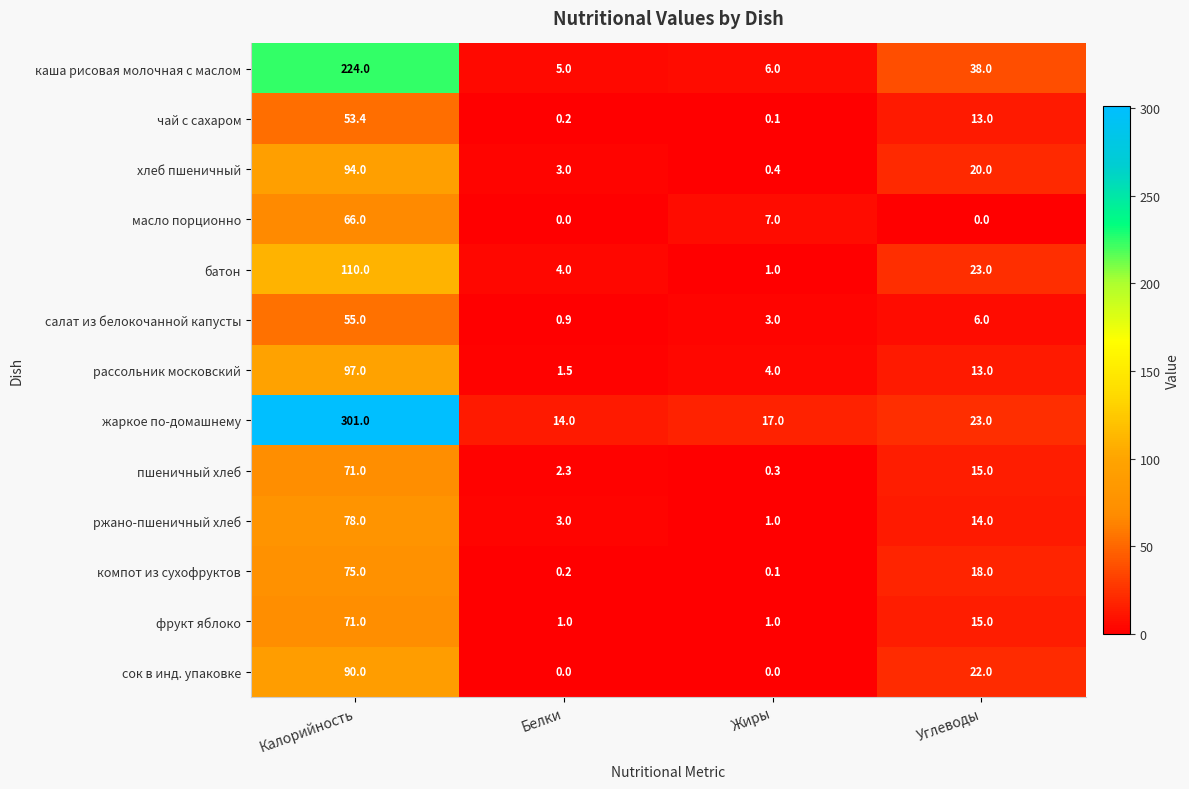

Is the value of хлеб пшеничный at Калорийность greater than the value of компот из сухофруктов at Белки?

Yes